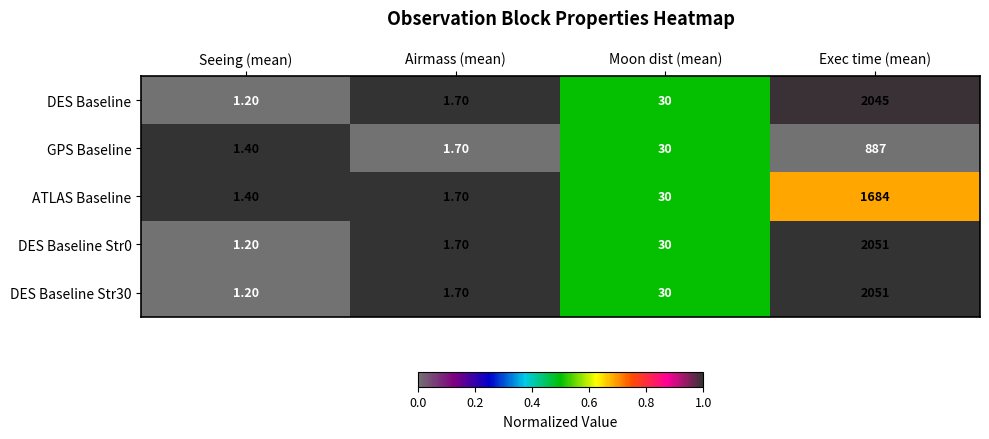

Where is DES Baseline Str0 nearest to the value 1026?

Moon dist (mean)